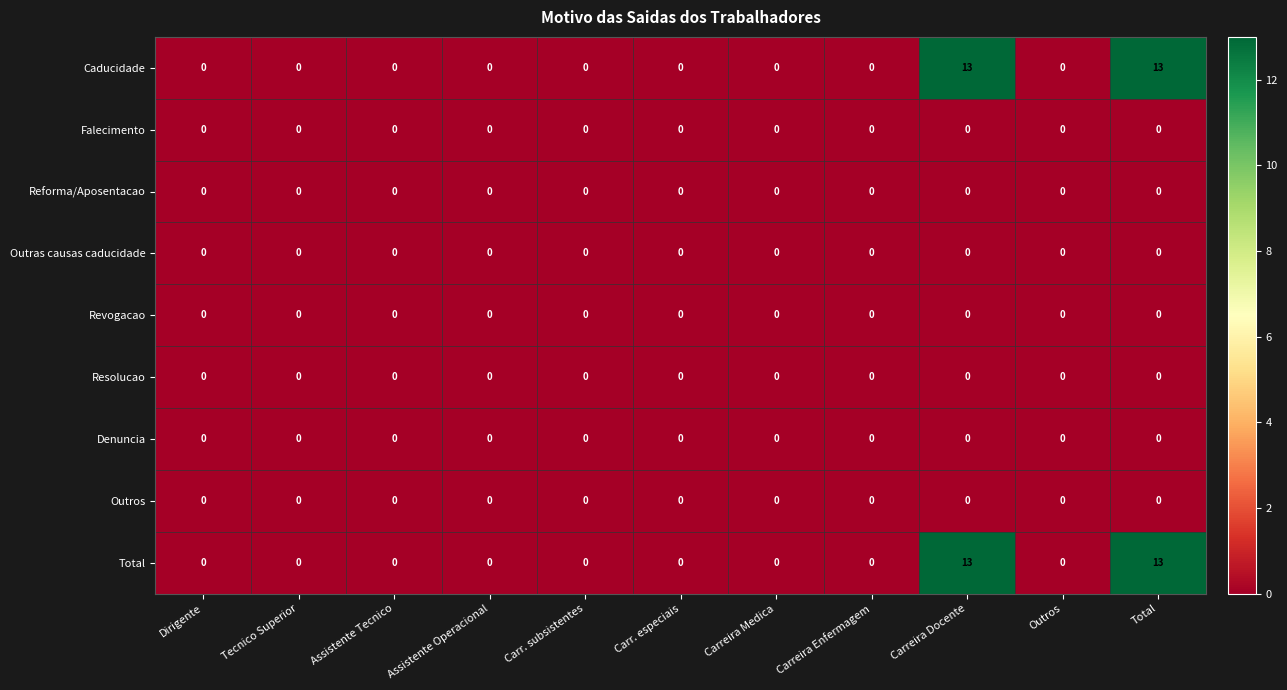

True or false: Total has a value of 13 at Total.

True